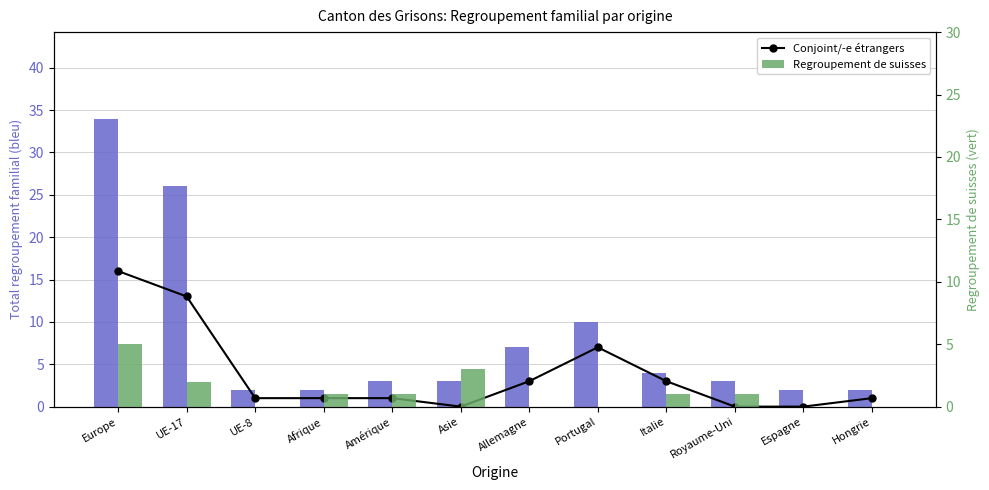

What position from the right is Amérique?

8